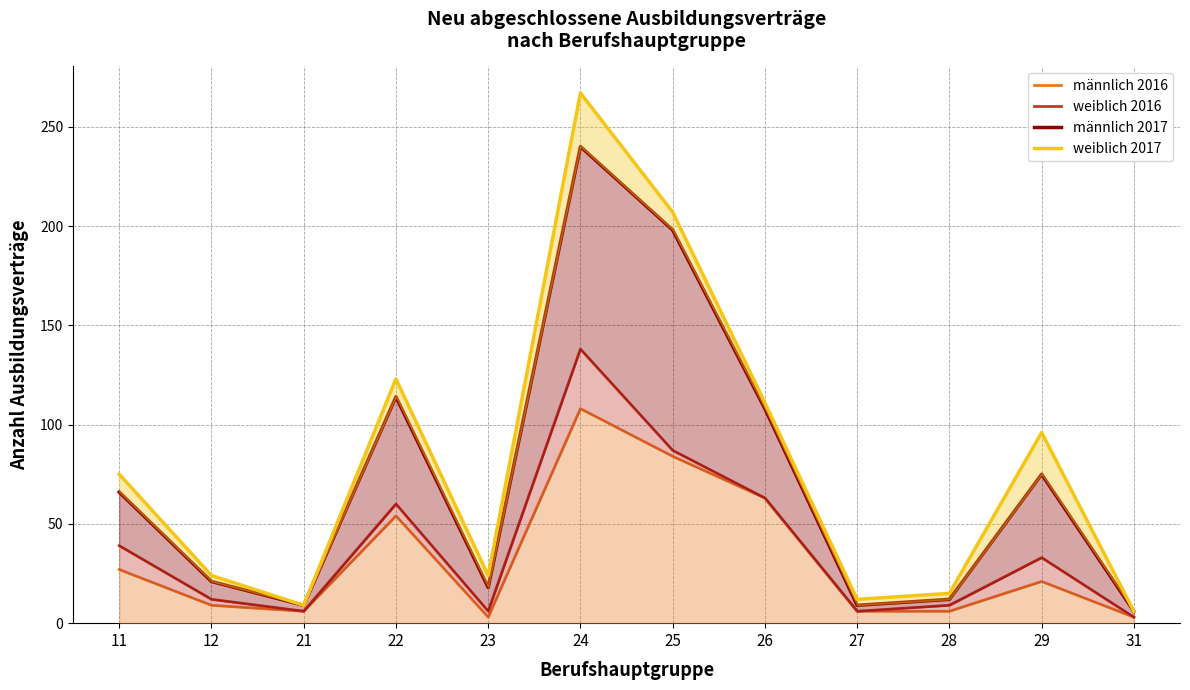

Between 21 and 25, which series saw the biggest shift?

weiblich 2017